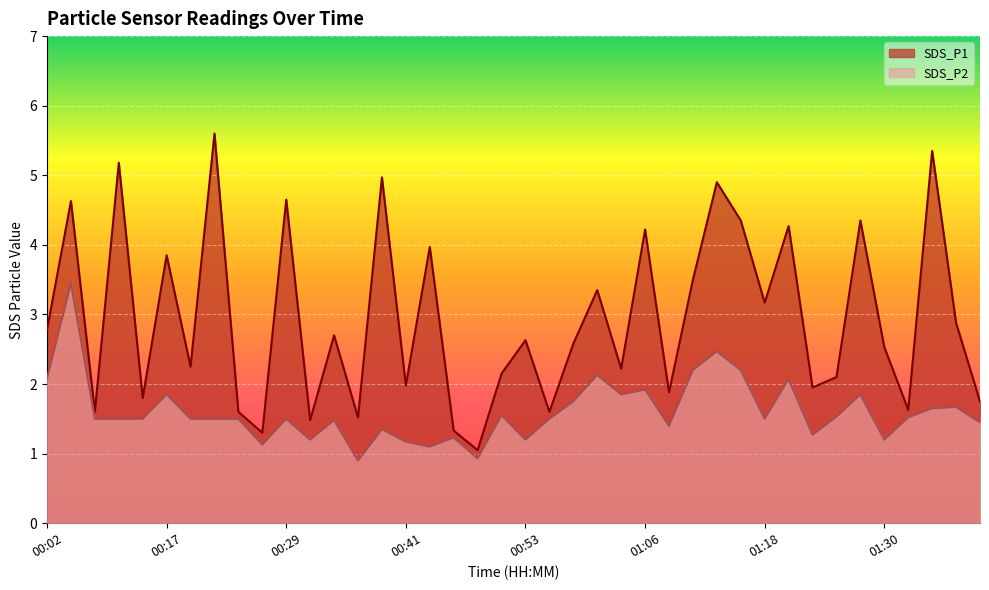

The value of SDS_P1 at 00:19 is 2.2. True or false?

True